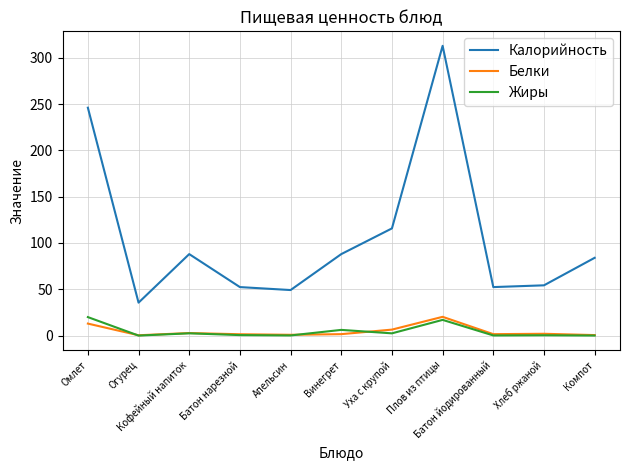

What is the maximum value for Калорийность?

312.8